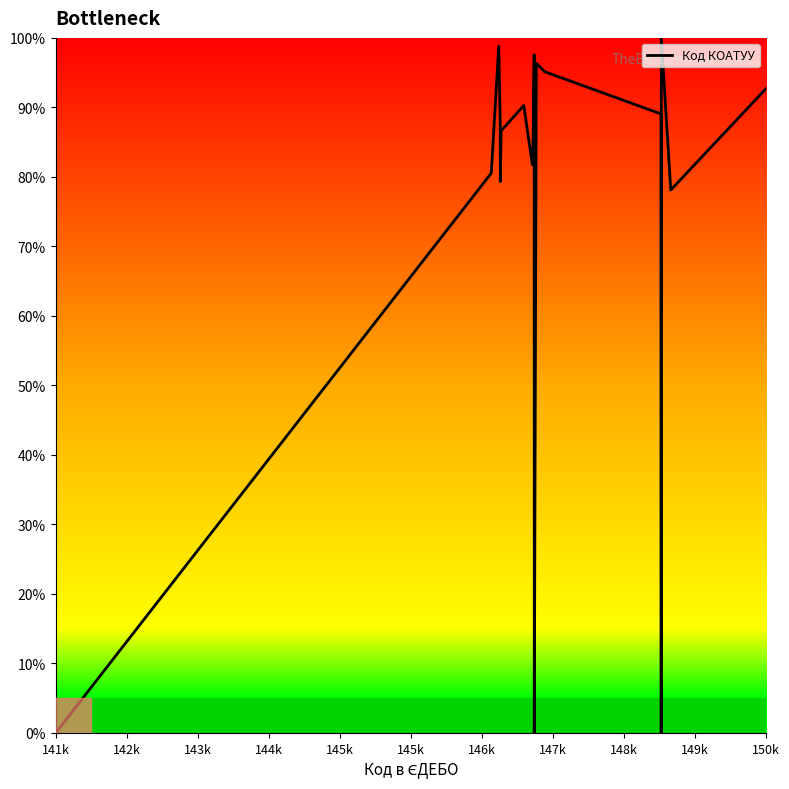

What is the difference between the maximum and minimum values?

1.0